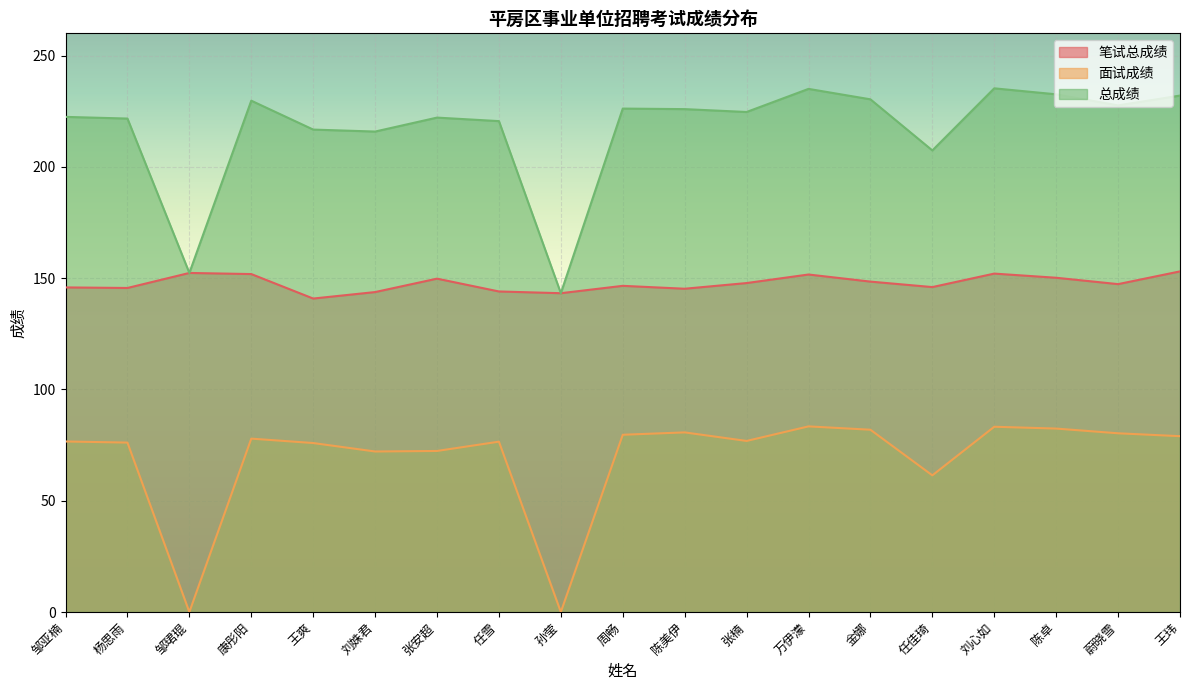

In 笔试总成绩, how many points are lower than both neighbors (excluding endpoints)?

6